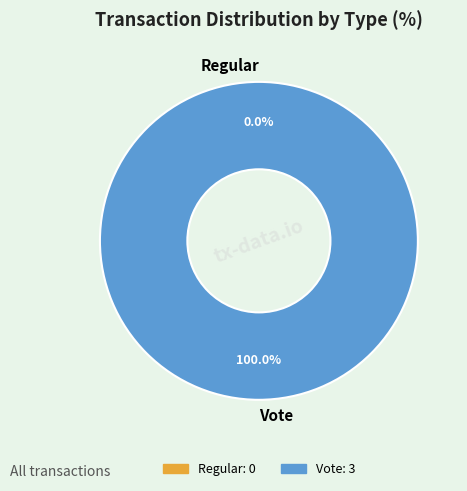

To the nearest percent, what percentage of the pie is Vote?

100%